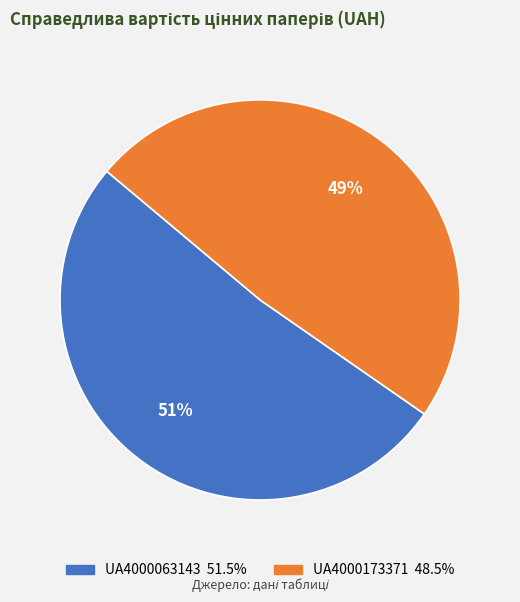

Count the number of slices in the pie.

2